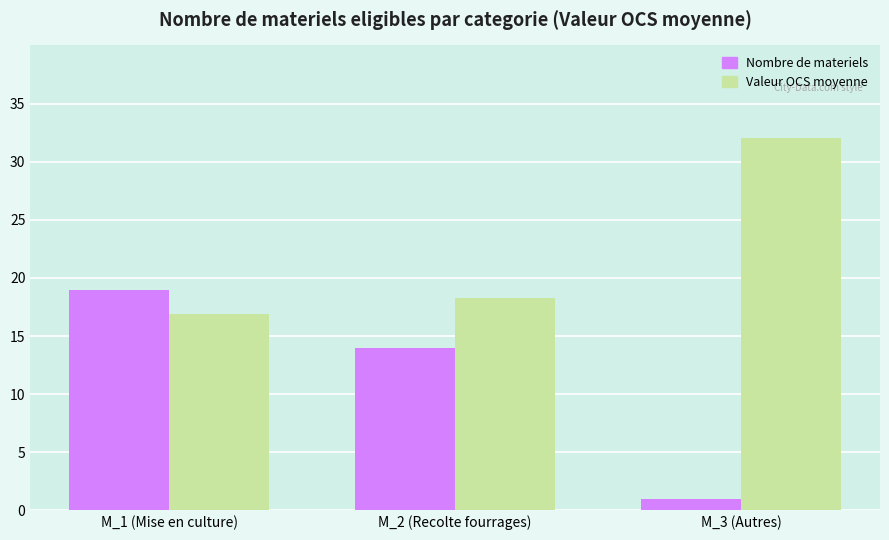

At M_3 (Autres), list the series in order from smallest to largest.

Nombre de materiels, Valeur OCS moyenne